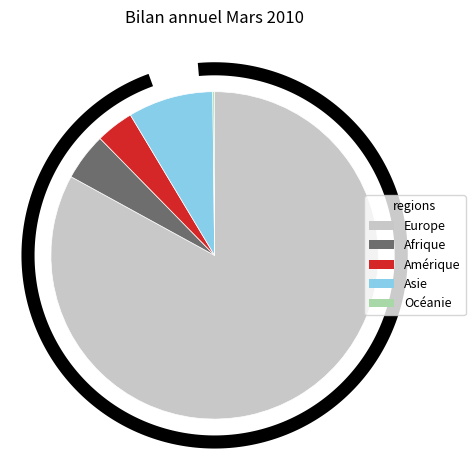

Combined, do Afrique and Océanie account for over 50%?

No